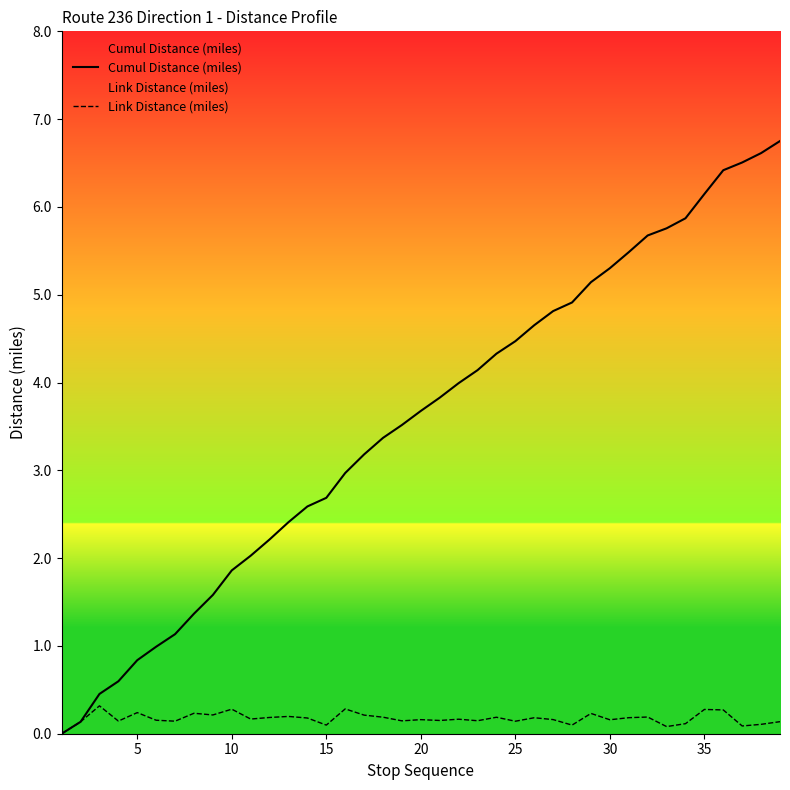

What is the maximum value shown in the chart?

6.8